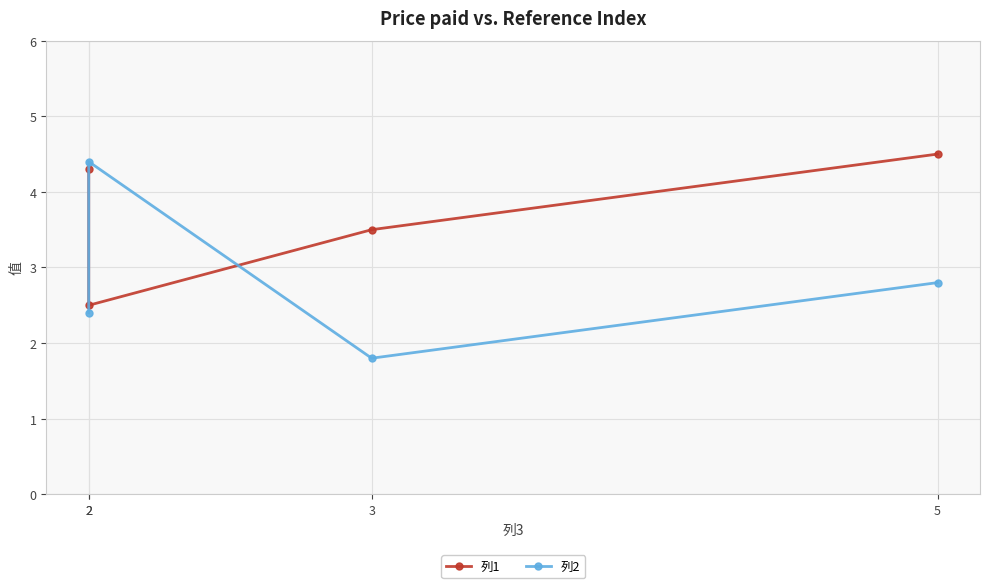

Between 2 and 3, which series saw the biggest shift?

列2